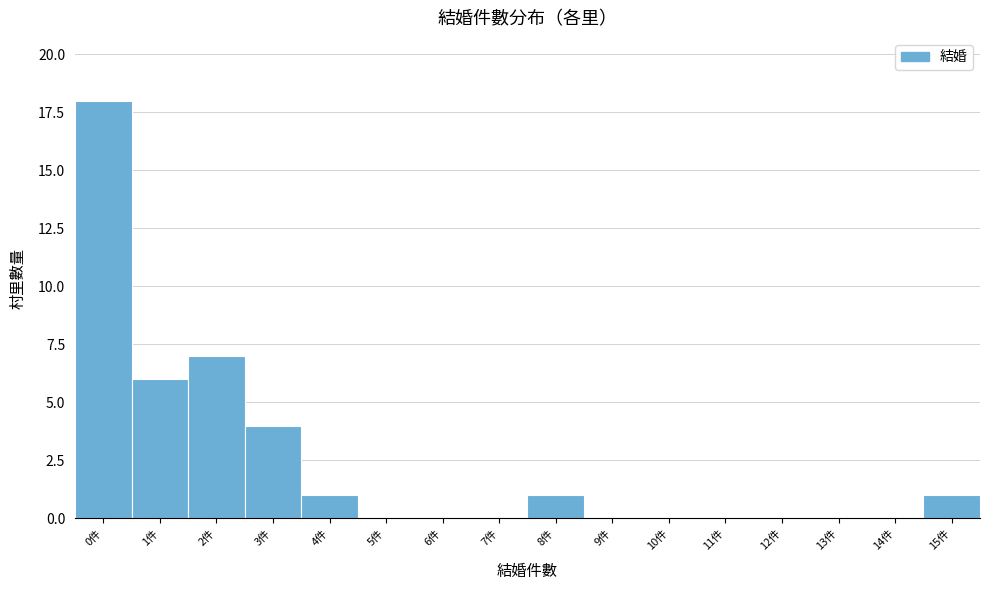

Reading left to right, list all the values displayed in this chart.

0件=18	1件=6	2件=7	3件=4	4件=1	5件=0	6件=0	7件=0	8件=1	9件=0	10件=0	11件=0	12件=0	13件=0	14件=0	15件=1